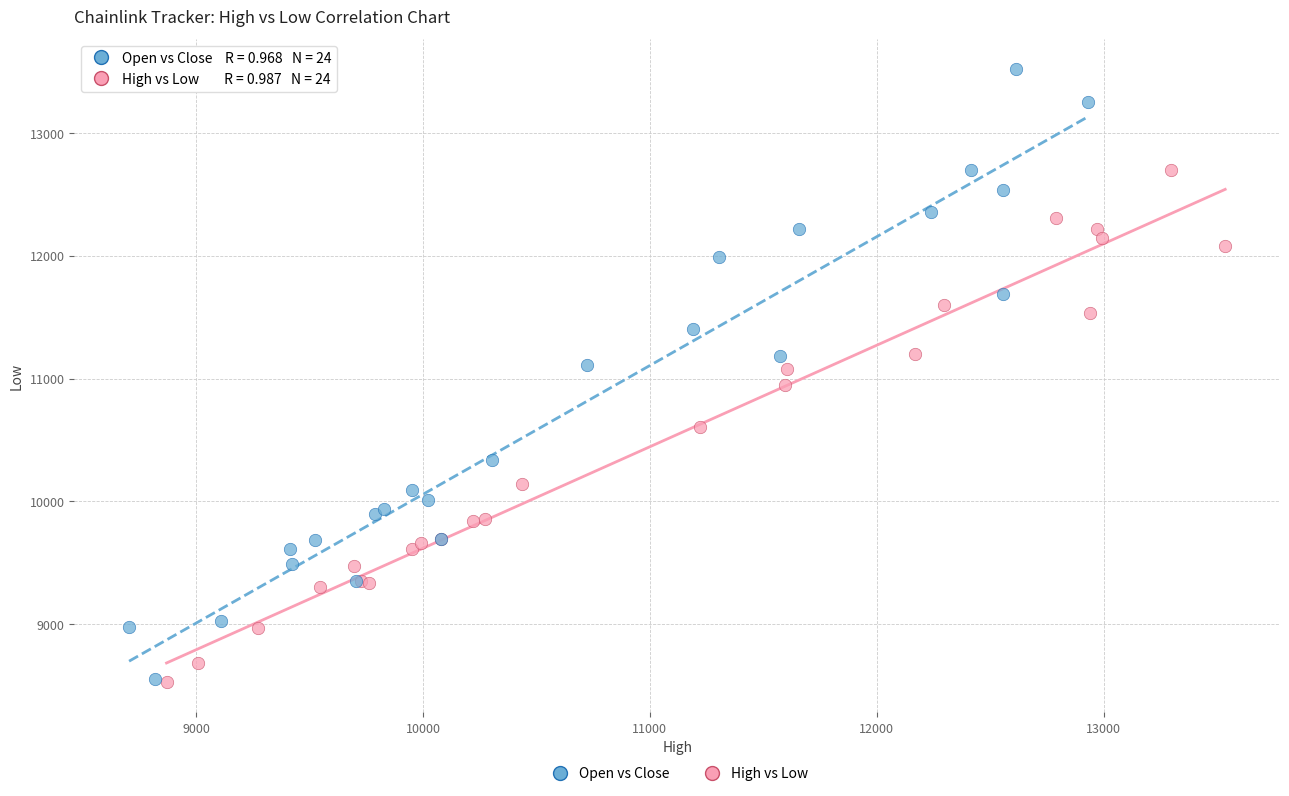

Which series has the largest Y range (max minus min)?

Open vs Close